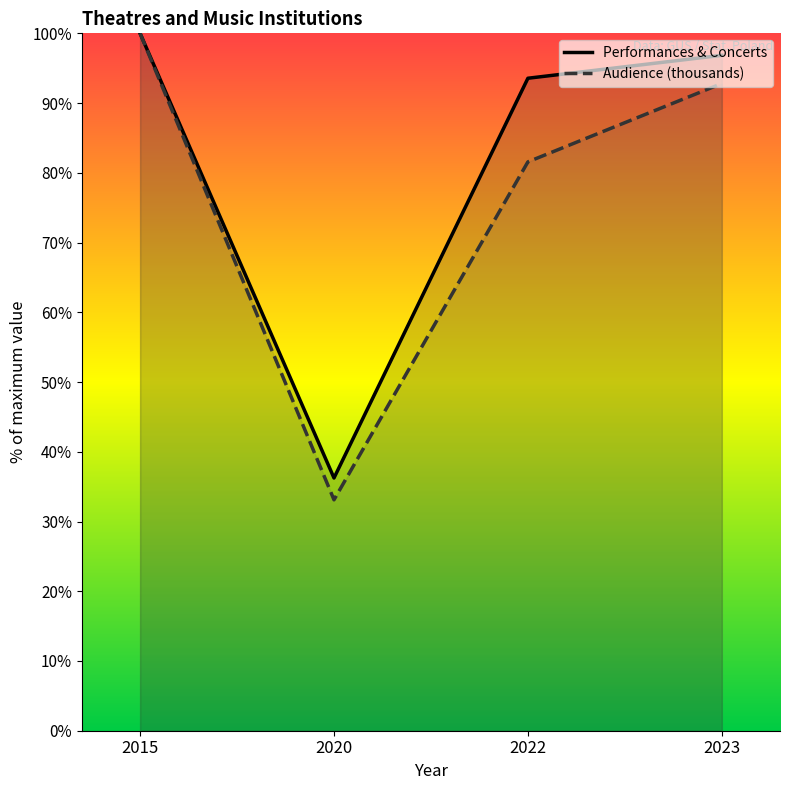

List the labels in order of Performances & Concerts value, smallest first.

2020, 2022, 2023, 2015